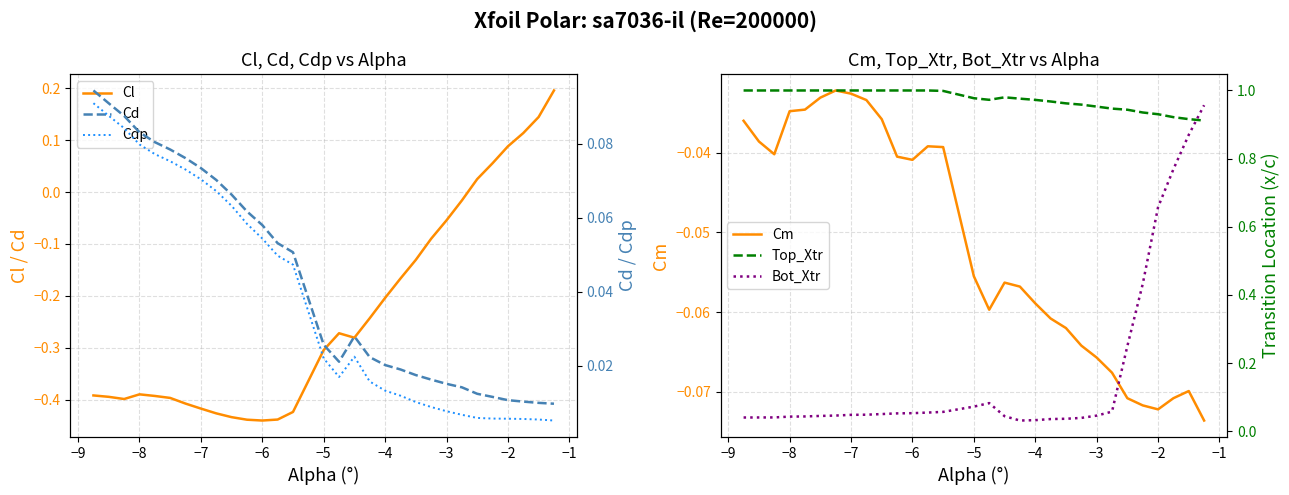

The Cl series shows -0.3 at −4. True or false?

False